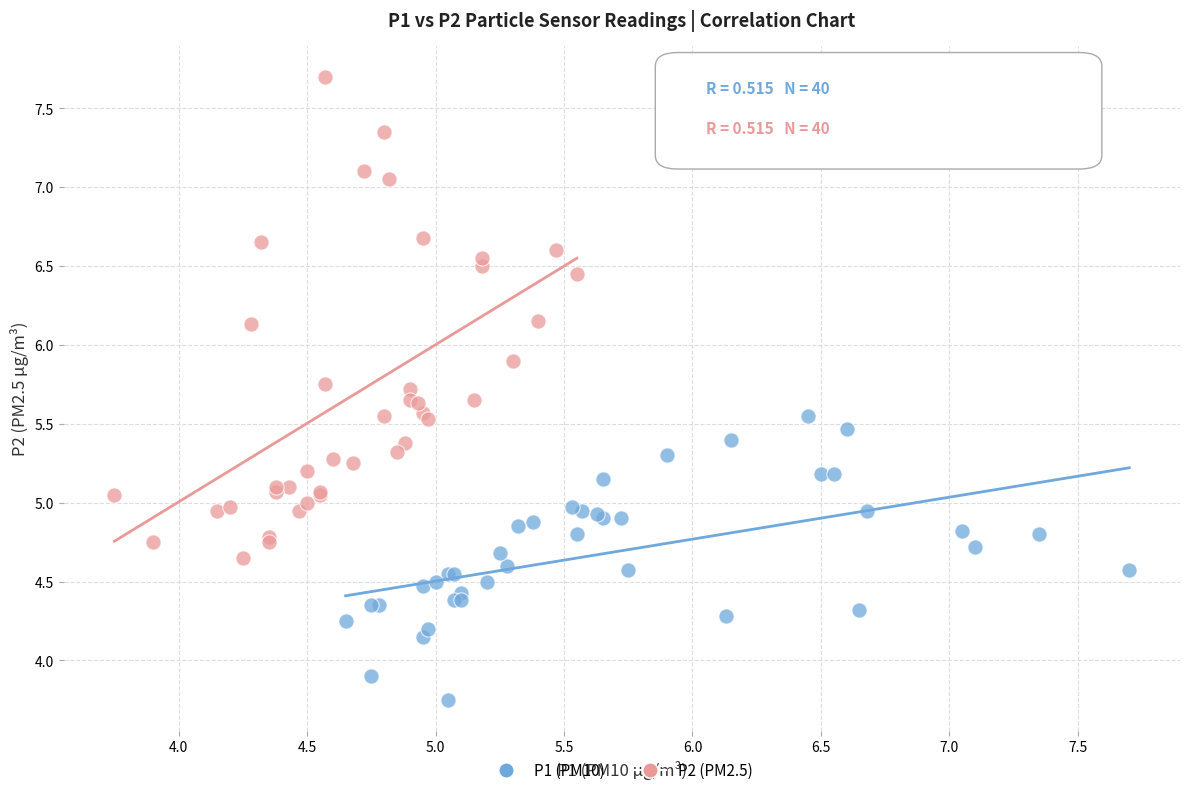

What are all the series names shown in the legend?

P1 (PM10), P2 (PM2.5)